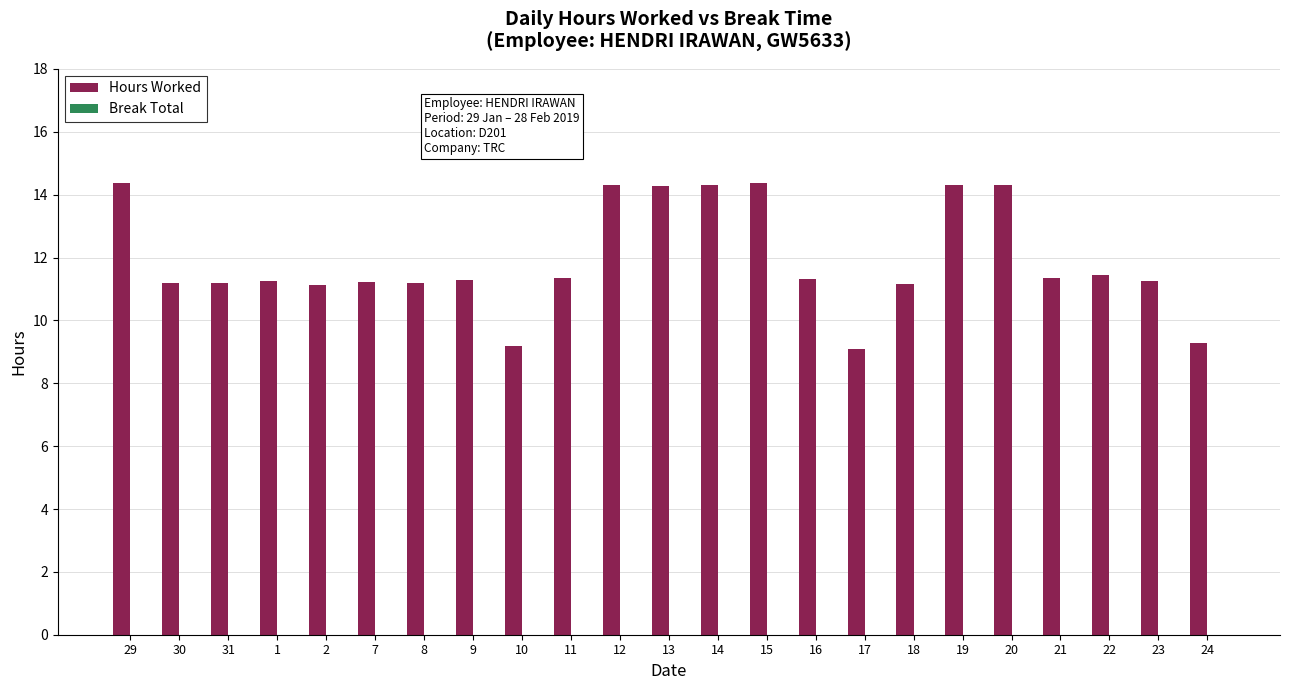

What is the label of the 3rd bar from the right?

22